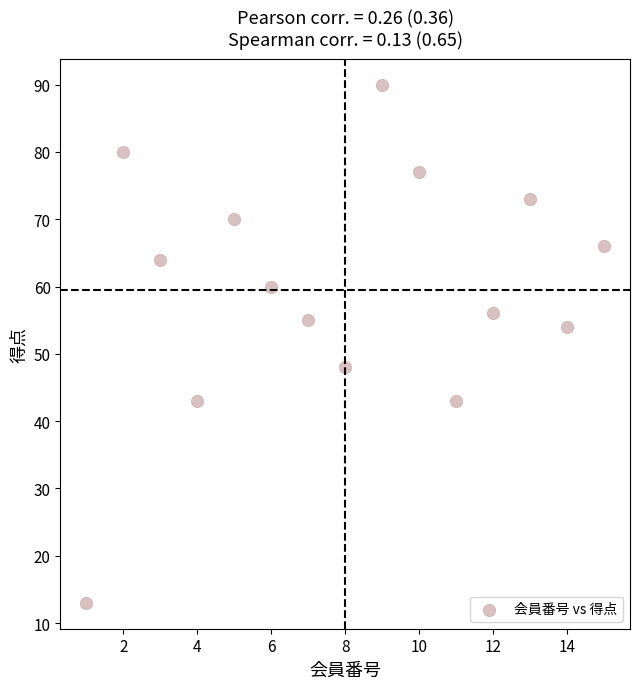

What is the range of X values (max minus min)?

14